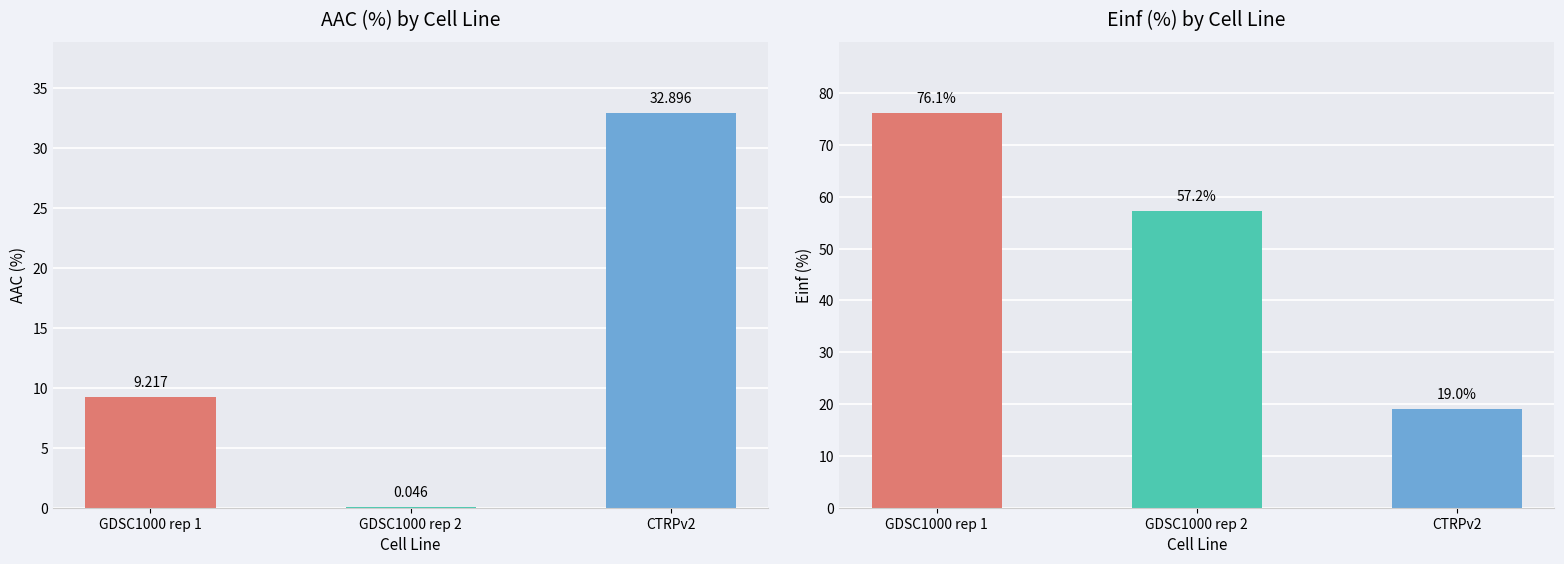

Reading left to right, transcribe all the data shown in this chart.

AAC (%): GDSC1000 rep 1=9.2	GDSC1000 rep 2=0.0	CTRPv2=32.9
Einf (%): GDSC1000 rep 1=76.1	GDSC1000 rep 2=57.2	CTRPv2=19.0